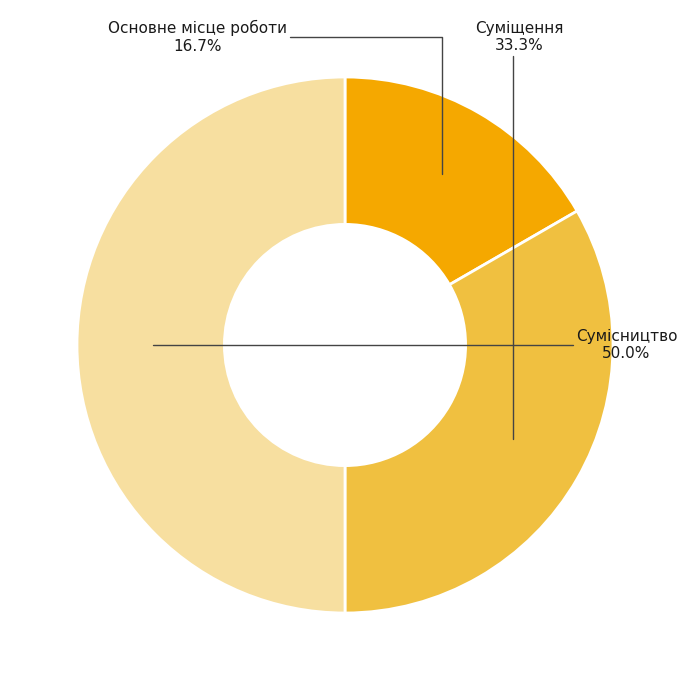

Is Суміщення the majority of the pie?

No